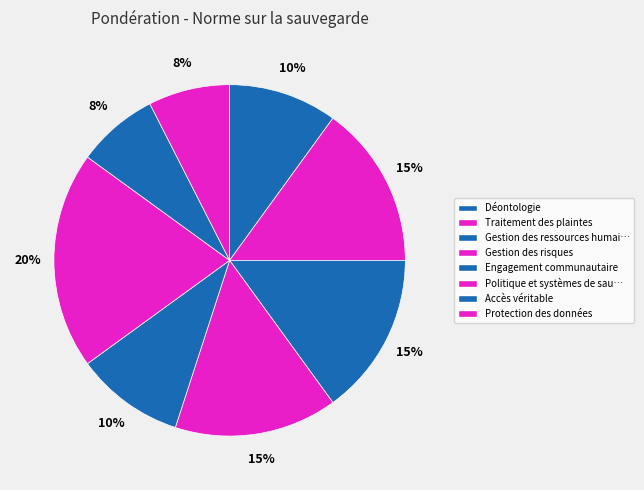

To the nearest percent, what percentage of the pie is Gestion des risques?

15%